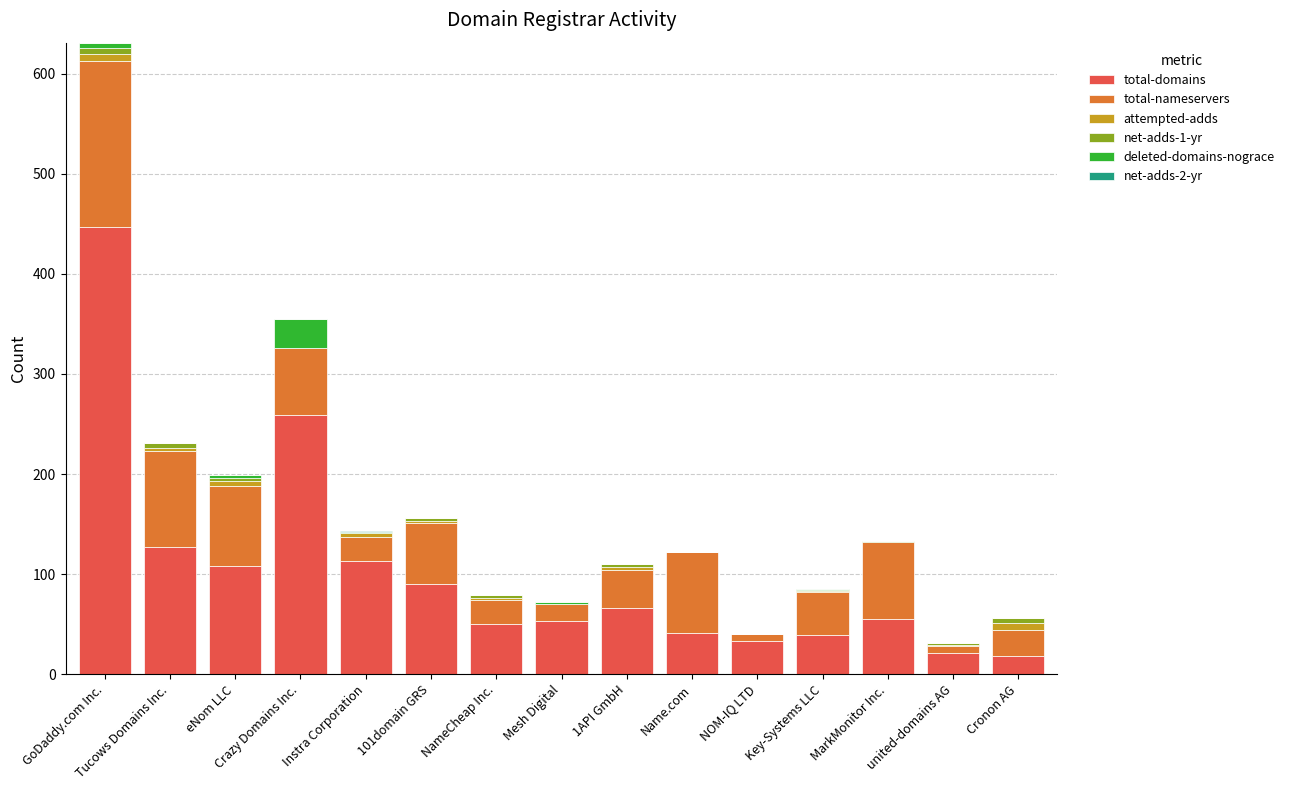

At which label does total-domains reach its peak?

GoDaddy.com Inc.